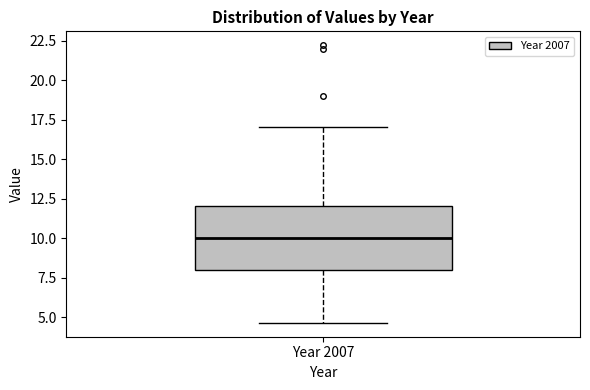

Transcribe this box plot: give where the median line is, the range the box spans, and where the two whiskers end, as read against the y-axis. The values are not printed on the chart, so give them approximately, as read against the axis.

median 10.0, box 8.0 to 12.0, whiskers 4.5 to 17.0